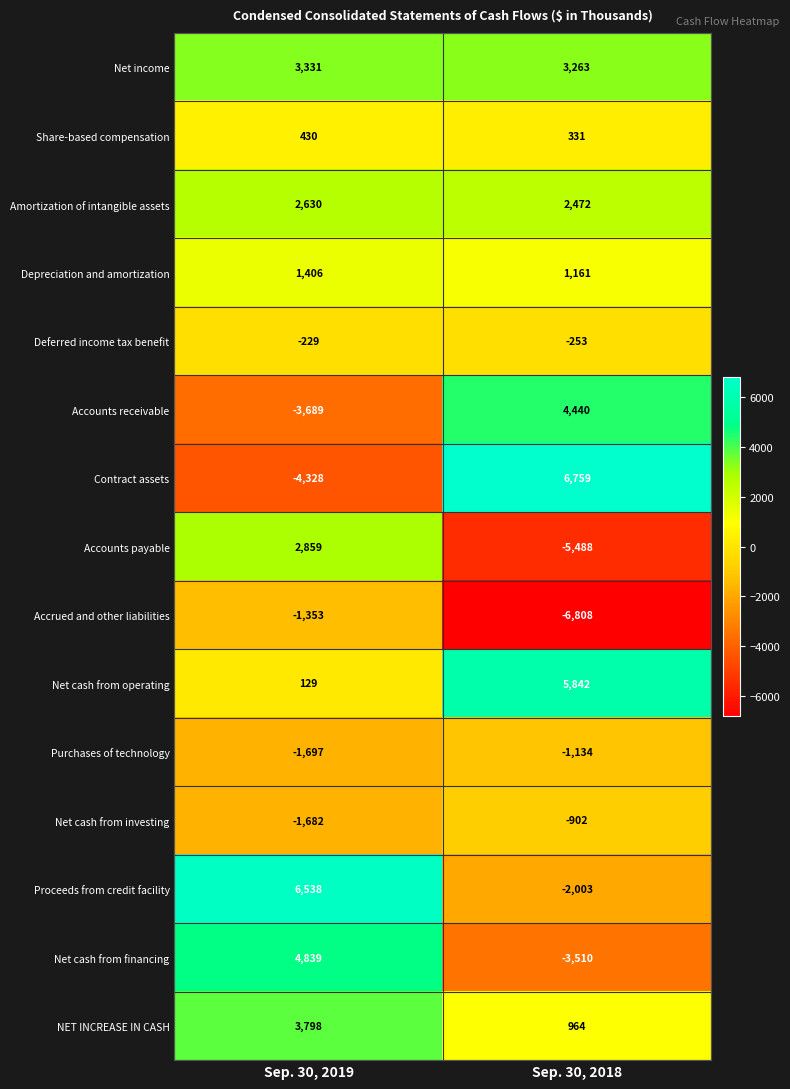

Which series has the largest range (max minus min)?

Contract assets